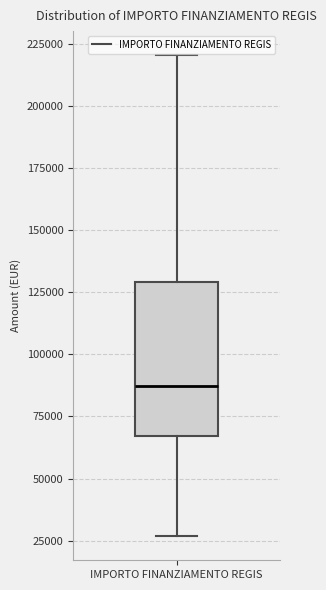

Read this box plot against the y-axis: the position of the median line, the range covered by the box, and the ends of both whiskers. The values are not printed on the chart, so give them approximately, as read against the axis.

median 85000, box 65000 to 130000, whiskers 25000 to 220000